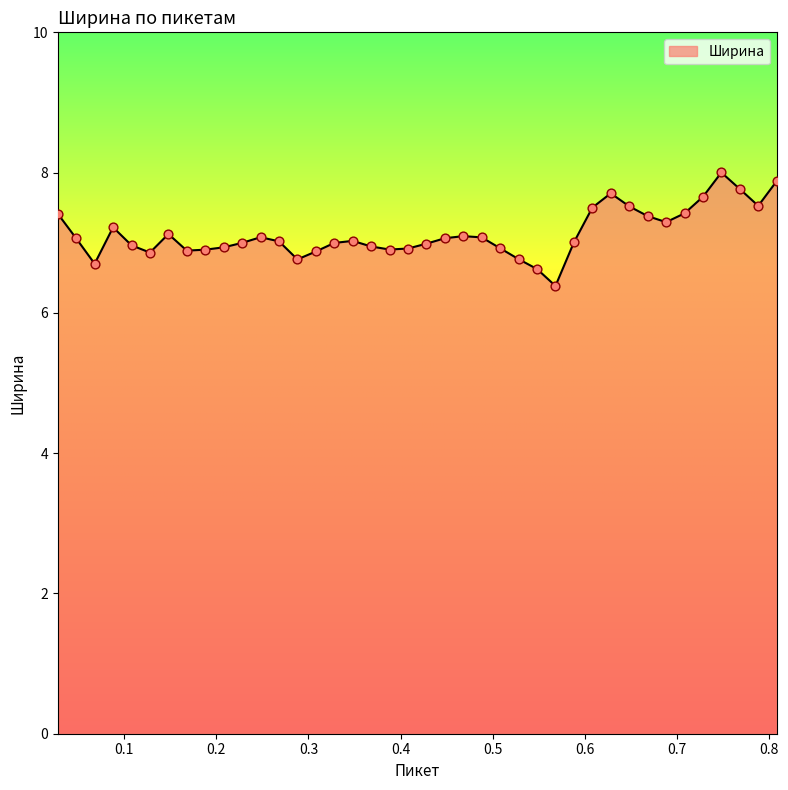

What is the smallest value displayed?

6.4